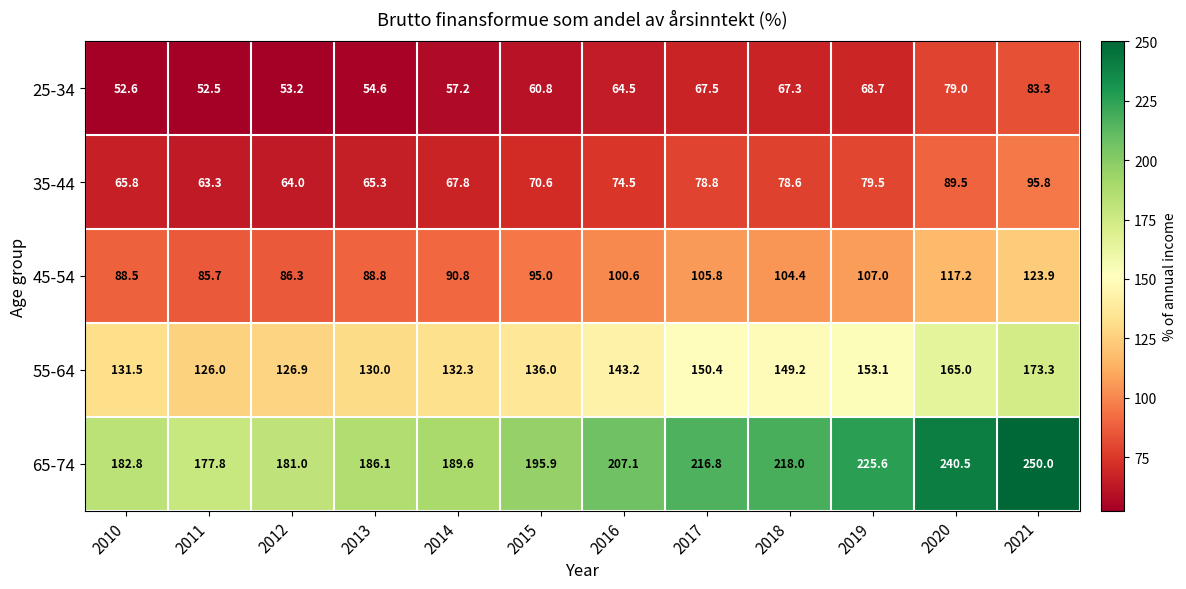

What is the smallest value displayed?

52.5